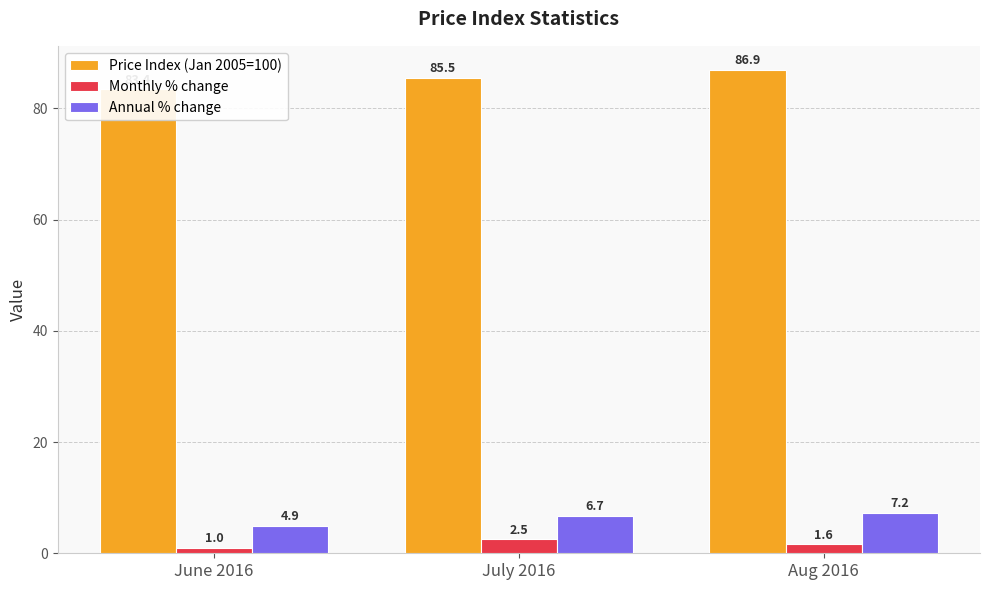

How many values in the Monthly % change series exceed 1?

2